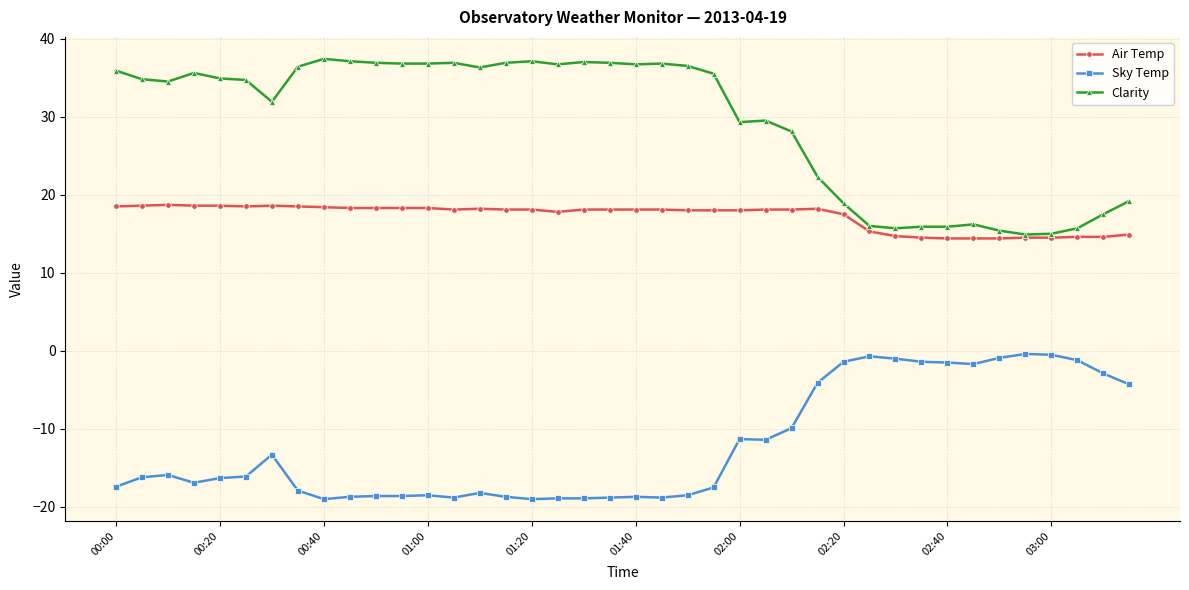

Which series has the largest total across all categories?

Clarity